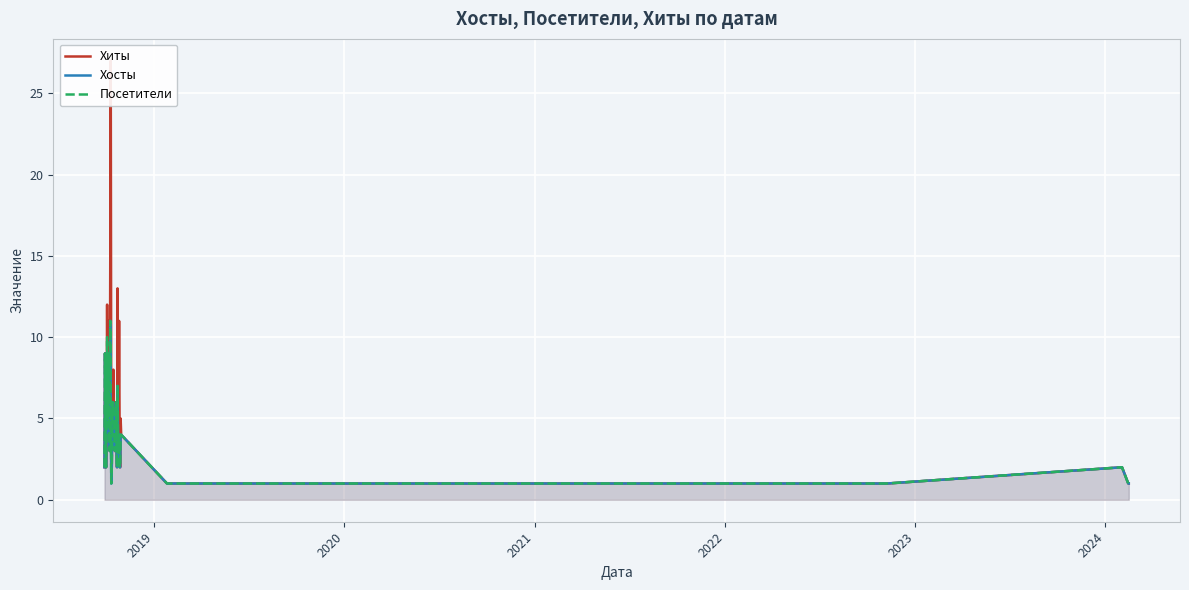

True or false: Хосты and Посетители intersect in this chart.

False